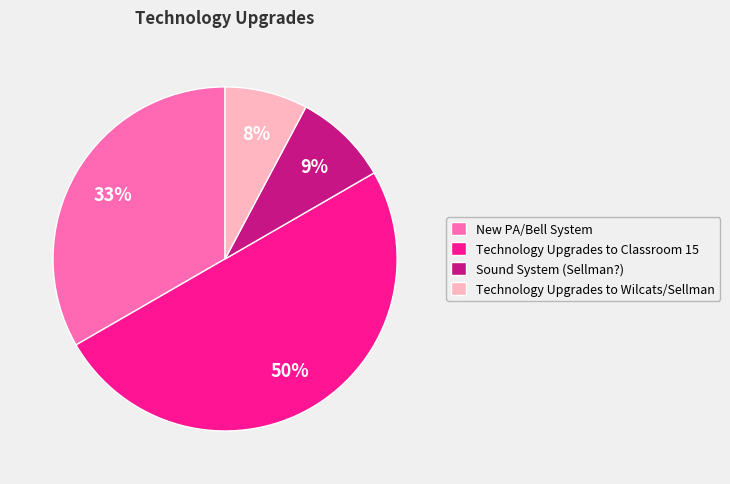

How many slices are in this pie chart?

4